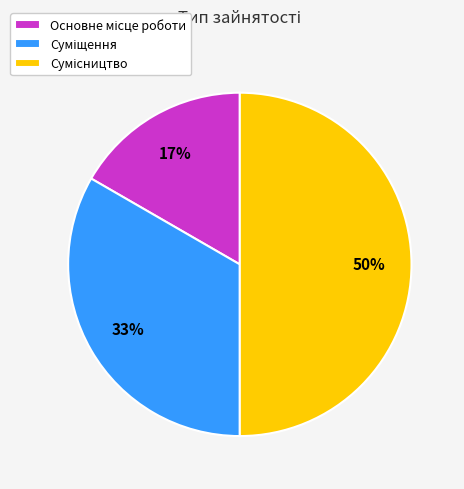

To the nearest percent, what is the average slice percentage?

33%